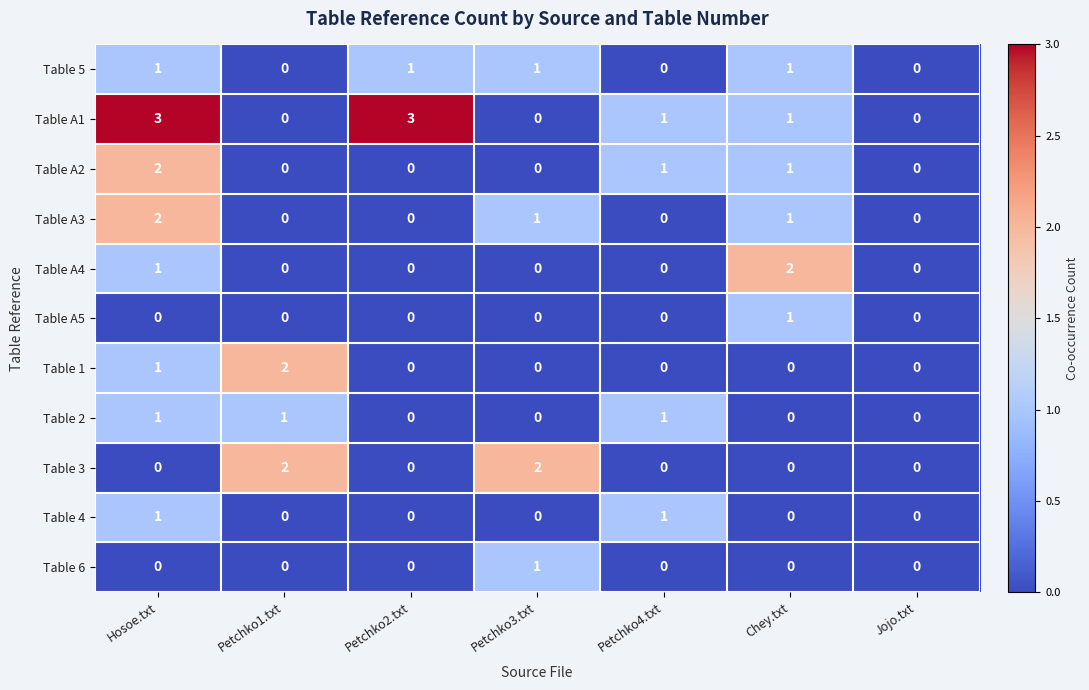

Is the value of Table A1 at Chey.txt greater than the value of Table A5 at Petchko1.txt?

Yes